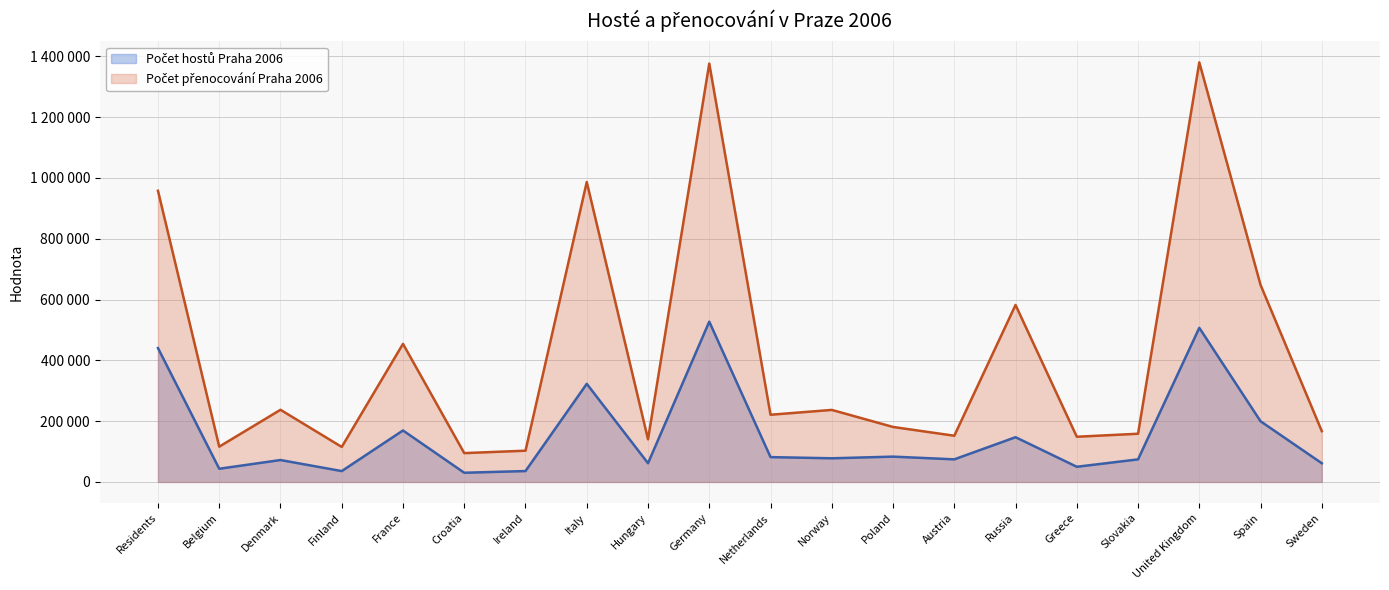

Which has a higher value, Residents or Slovakia?

Residents